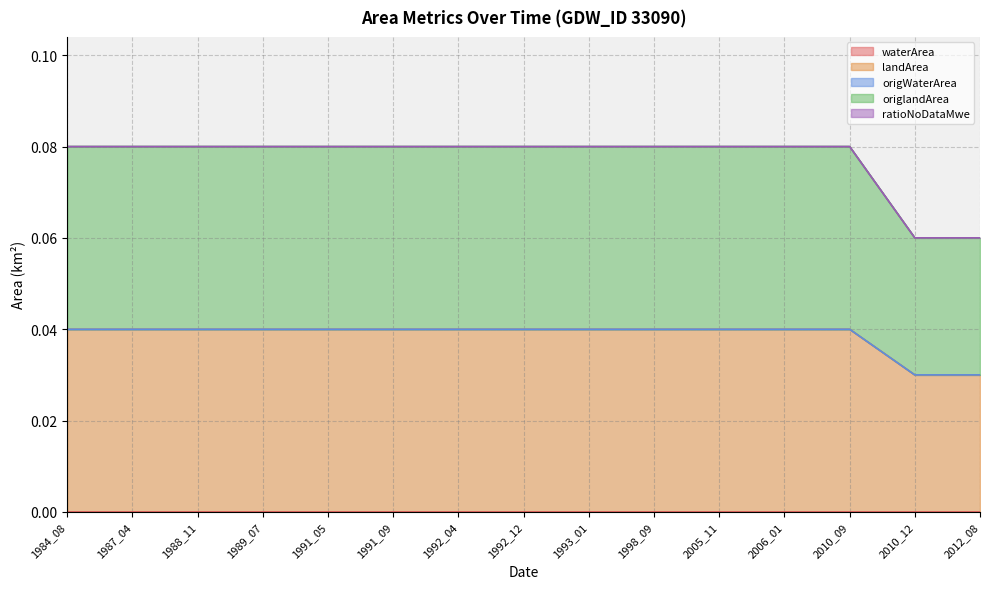

Between 2006_01 and 1992_12, which is larger?

2006_01